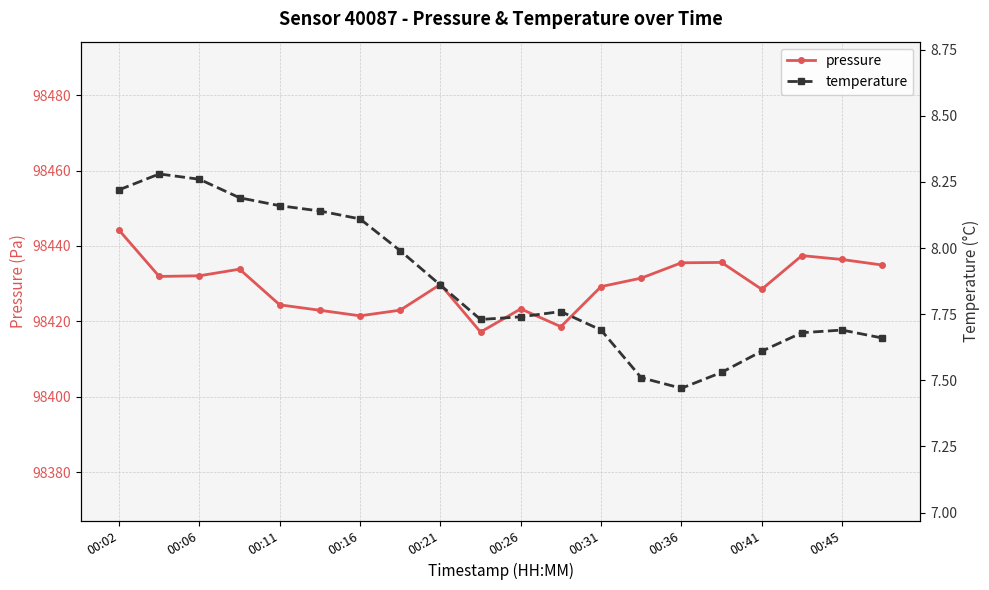

What are all the series names shown in the legend?

pressure, temperature